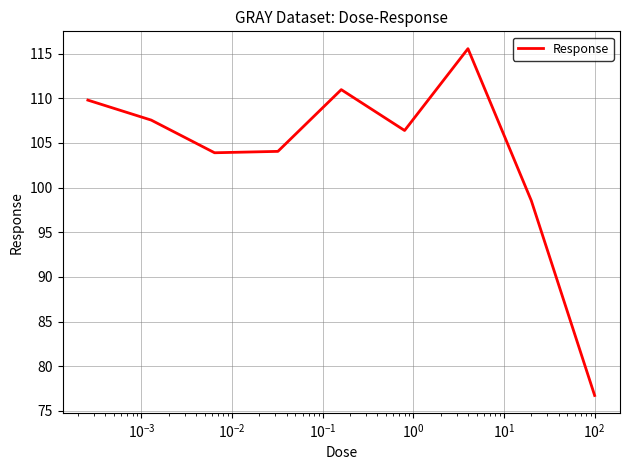

What is the smallest value displayed?

76.7